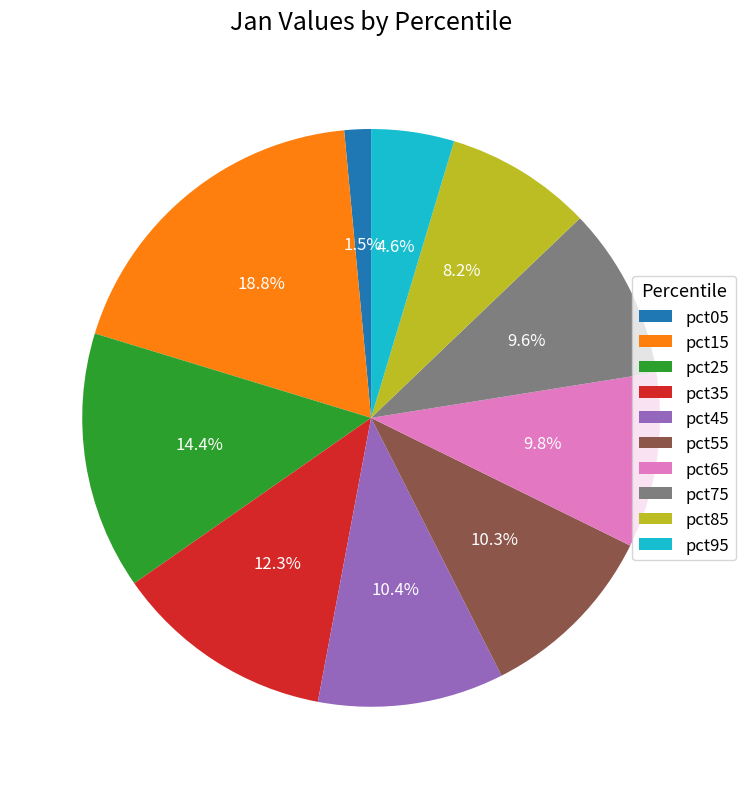

To the nearest percent, what is the difference between the largest and smallest slice percentages?

17%